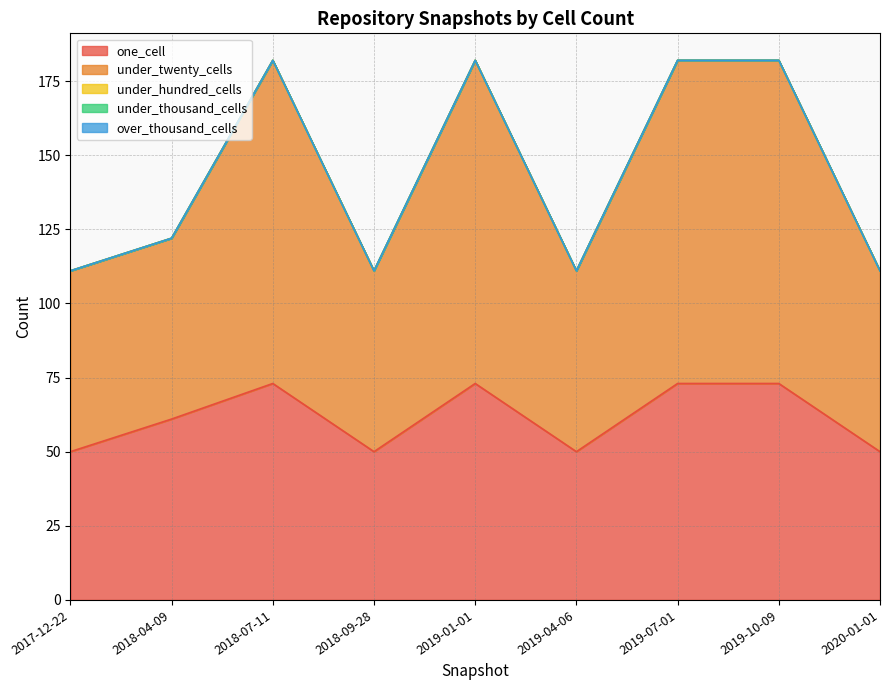

Reading left to right, extract all data points from this chart.

one_cell: 2017-12-22=50	2018-04-09=61	2018-07-11=73	2018-09-28=50	2019-01-01=73	2019-04-06=50	2019-07-01=73	2019-10-09=73	2020-01-01=50
under_twenty_cells: 2017-12-22=61	2018-04-09=61	2018-07-11=109	2018-09-28=61	2019-01-01=109	2019-04-06=61	2019-07-01=109	2019-10-09=109	2020-01-01=61
under_hundred_cells: 2017-12-22=0	2018-04-09=0	2018-07-11=0	2018-09-28=0	2019-01-01=0	2019-04-06=0	2019-07-01=0	2019-10-09=0	2020-01-01=0
under_thousand_cells: 2017-12-22=0	2018-04-09=0	2018-07-11=0	2018-09-28=0	2019-01-01=0	2019-04-06=0	2019-07-01=0	2019-10-09=0	2020-01-01=0
over_thousand_cells: 2017-12-22=0	2018-04-09=0	2018-07-11=0	2018-09-28=0	2019-01-01=0	2019-04-06=0	2019-07-01=0	2019-10-09=0	2020-01-01=0